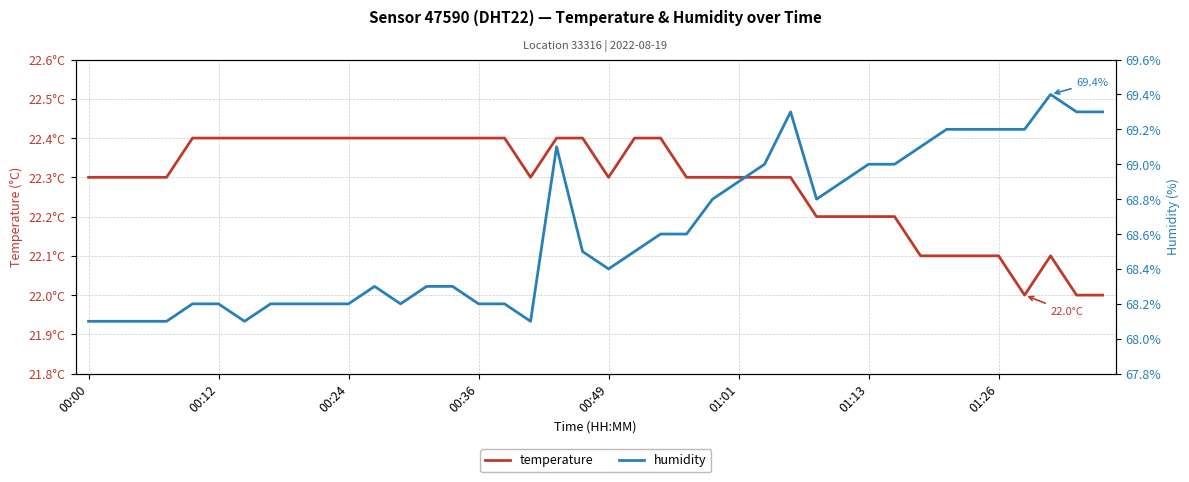

What is the difference between the maximum and minimum values in the temperature series?

0.4